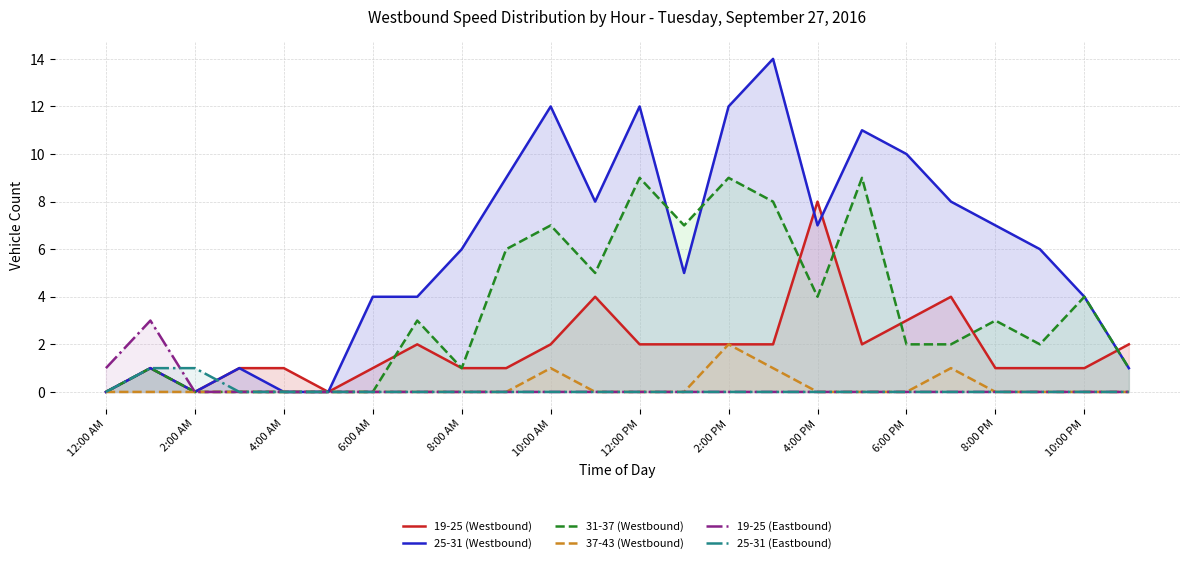

Count the number of categories in the chart.

24